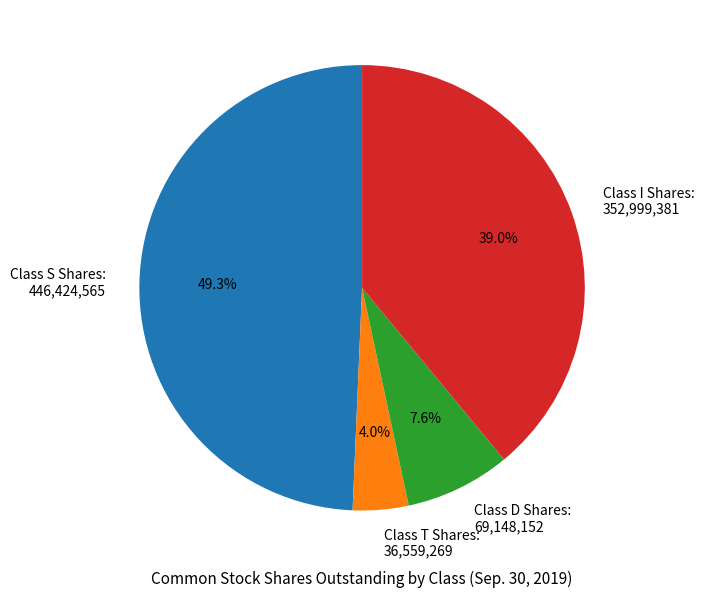

Approximately how many times larger is the value at Class S Shares compared to Class D Shares?

6.5